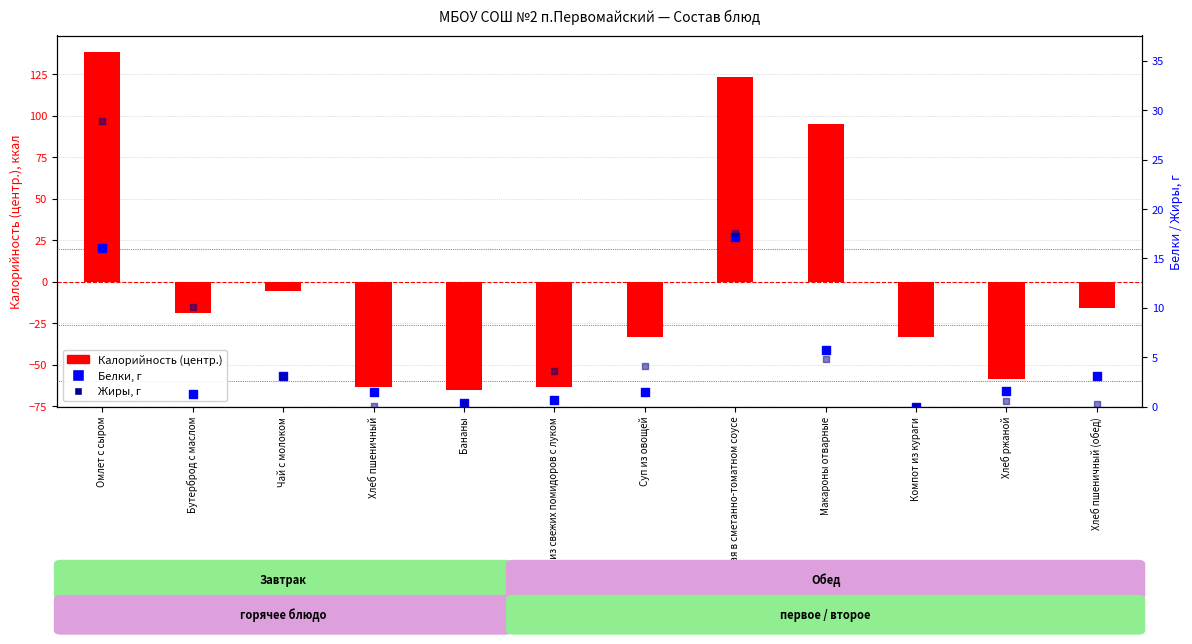

What are all the series names shown in the legend?

Калорийность (центр.), Белки, г, Жиры, г